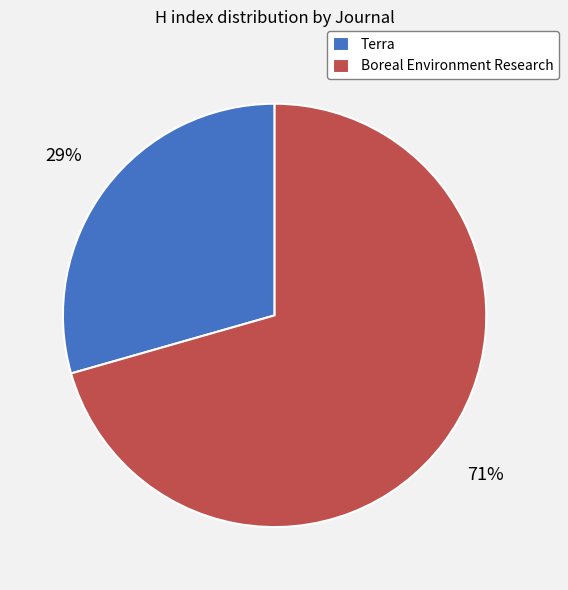

Does Boreal Environment Research represent more than half of the total?

Yes